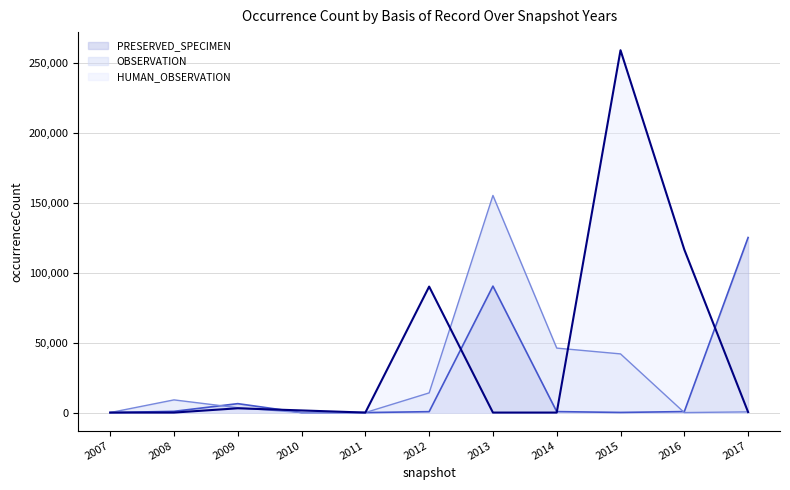

Is the value of OBSERVATION at 2015 greater than the value of HUMAN_OBSERVATION at 2009?

Yes